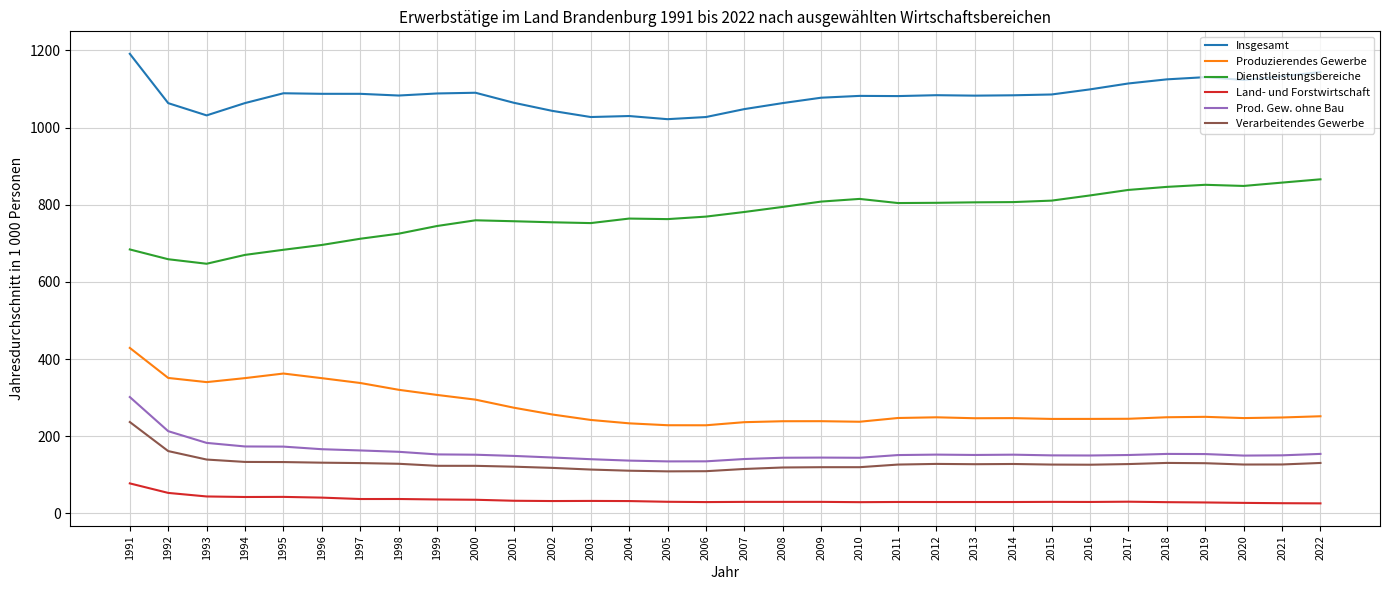

True or false: Land- und Forstwirtschaft has more than 0 points higher than both neighbors.

True